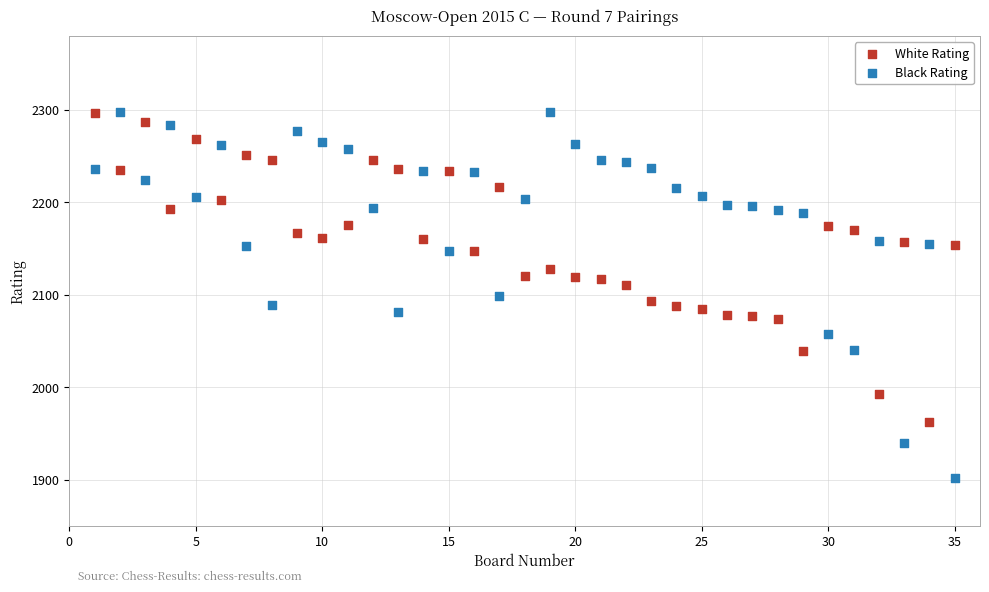

Across all data points, what is the range of Y values (max minus min)?

396